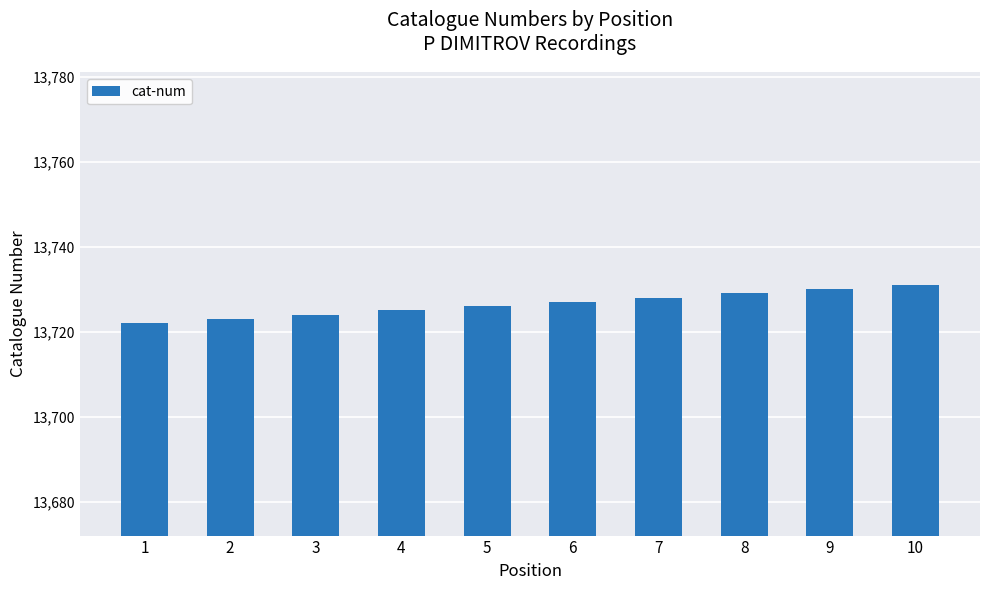

What is the sum of all values?

137265